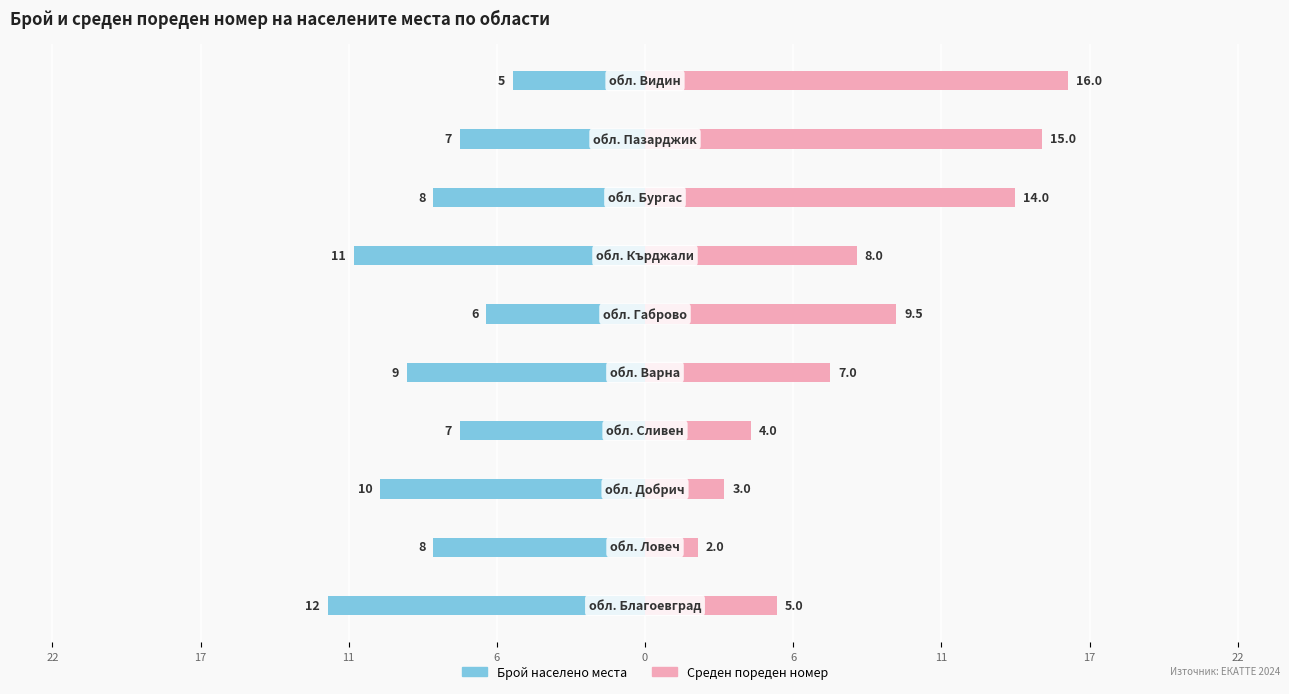

What is the sum of the Среден пореден № values at 22 and 11?

8.0